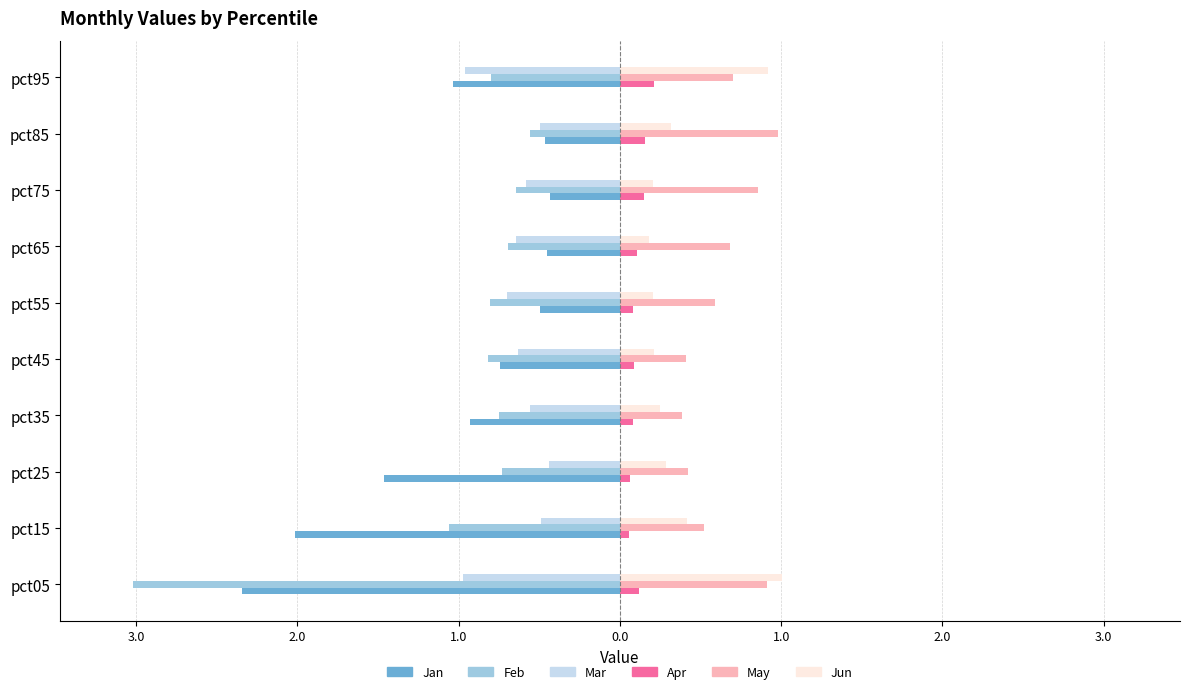

What is the value of the Apr bar at the 2nd from the left?

0.1